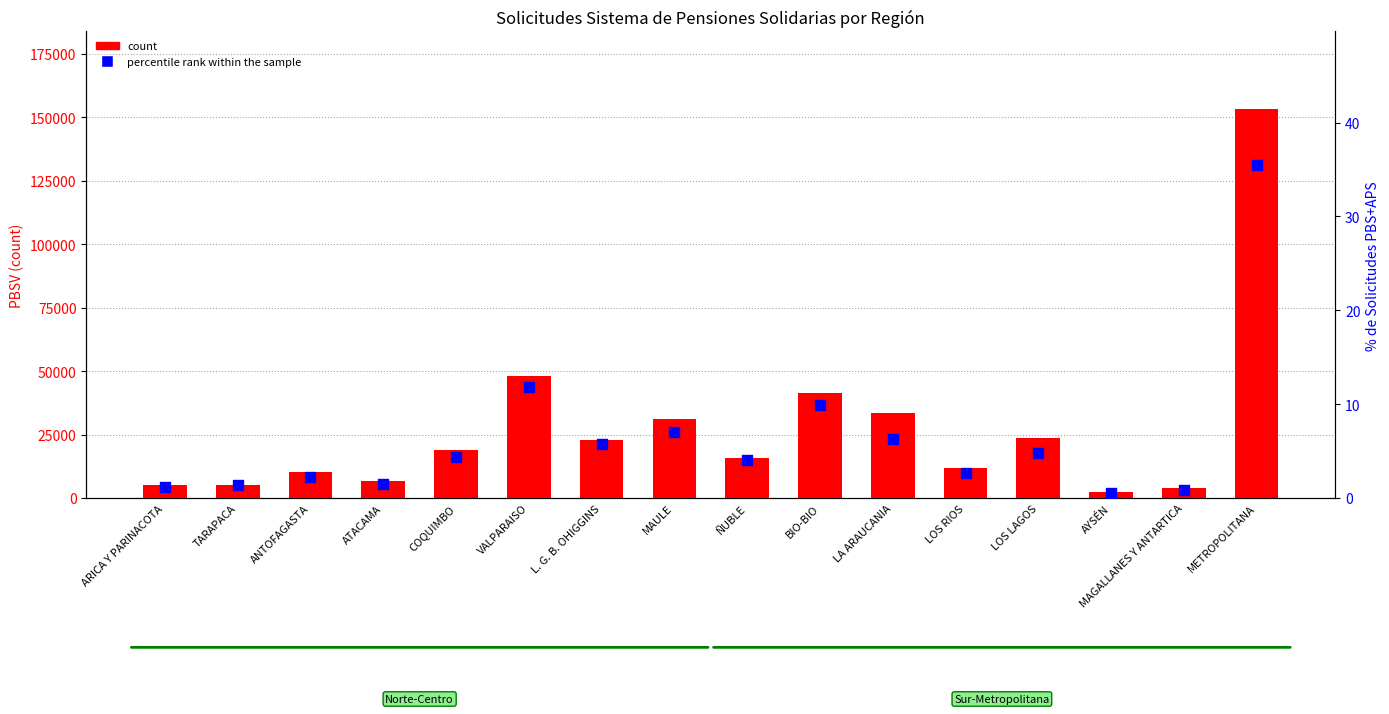

At how many categories does at least one series exceed 33215?

4